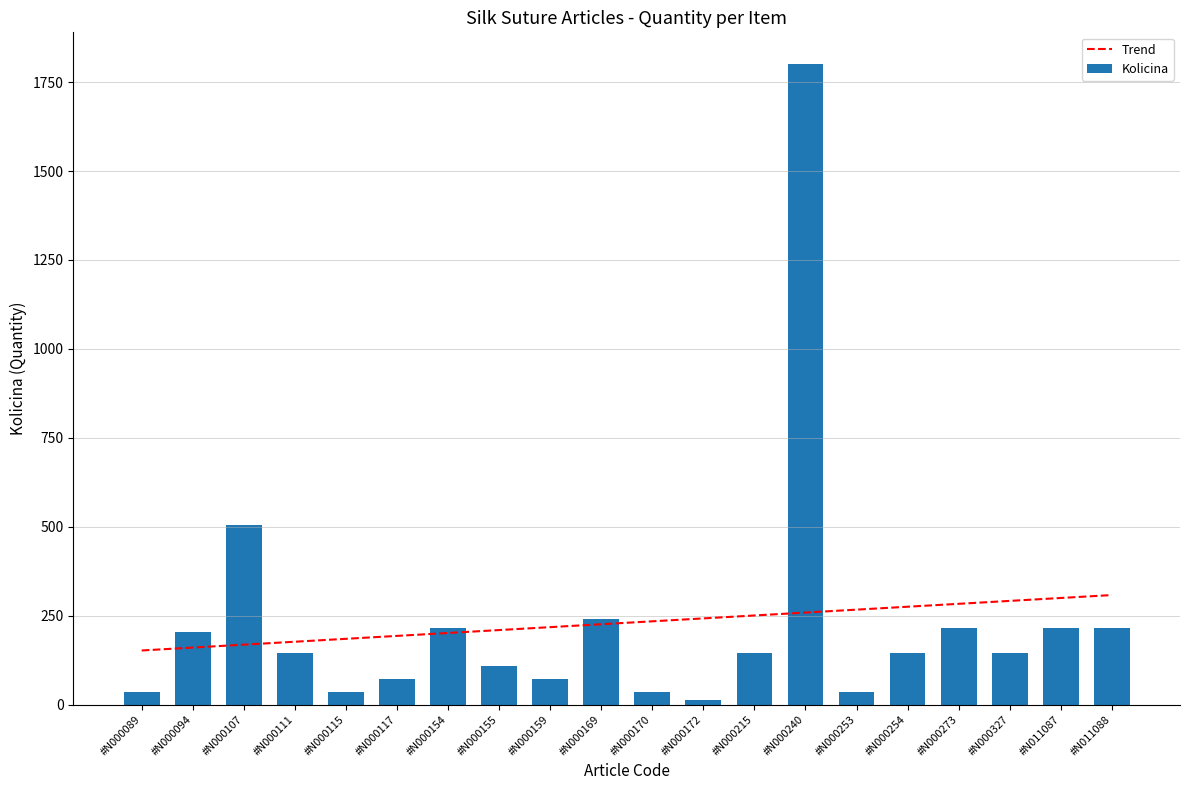

The Trend series shows 209.3 at #N000155. True or false?

True